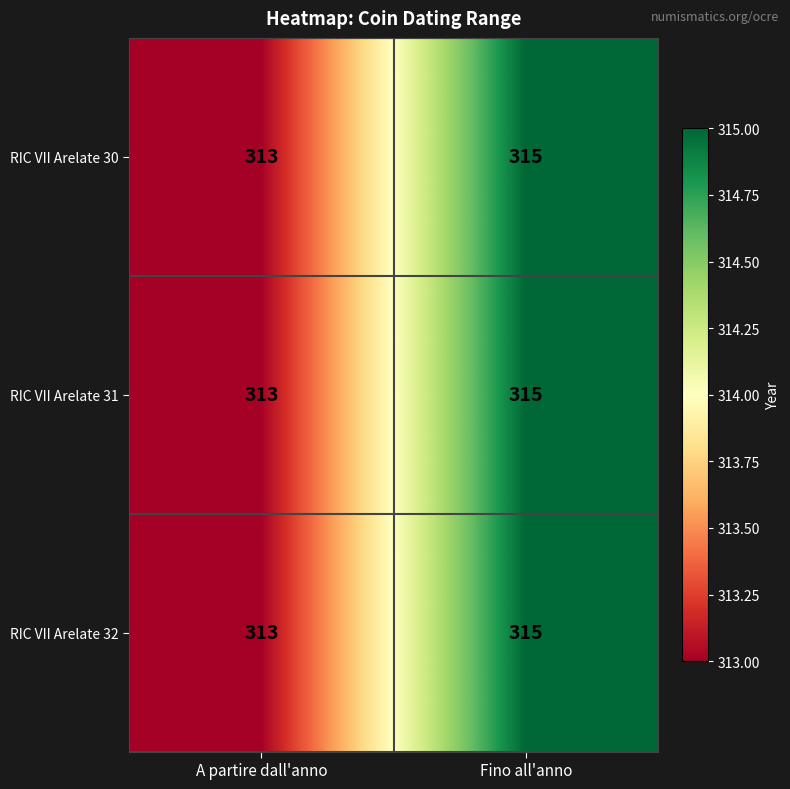

What is the greatest value displayed?

315